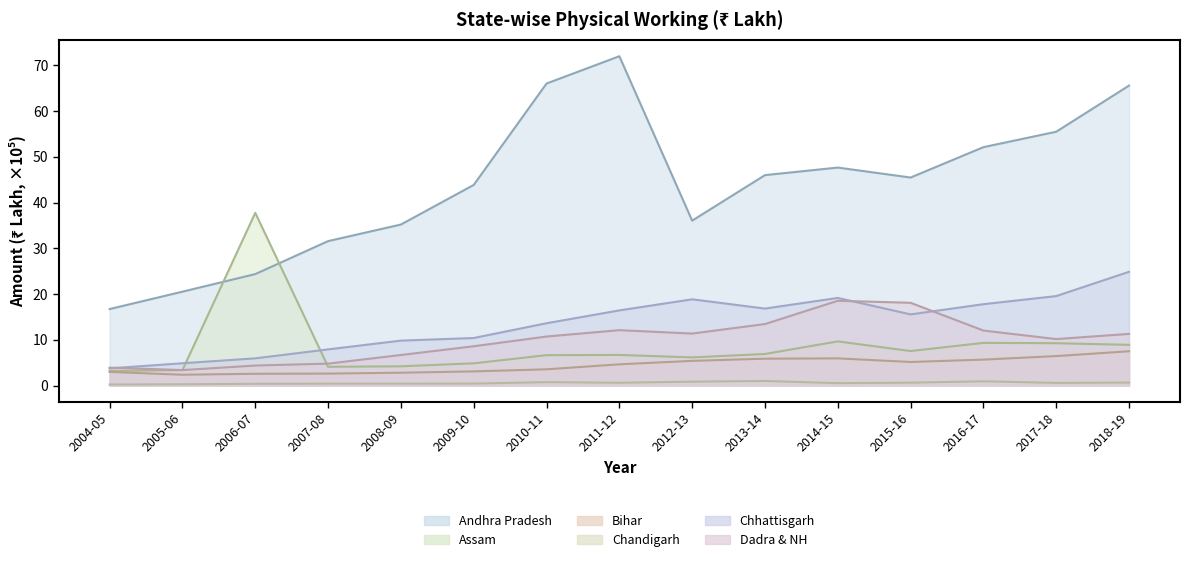

True or false: Andhra Pradesh and Chhattisgarh intersect in this chart.

False